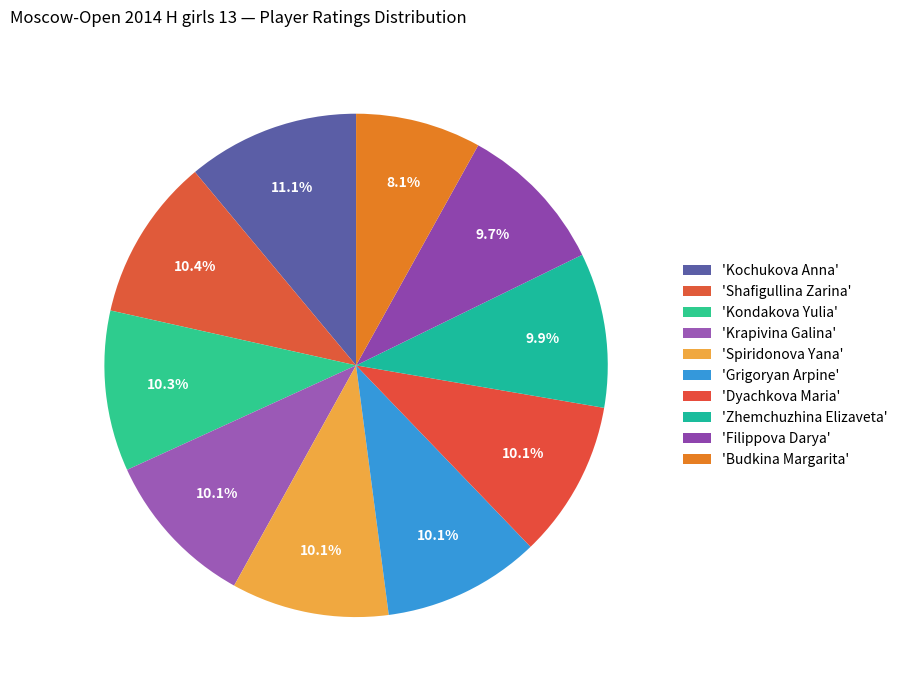

How many slices are in this pie chart?

10